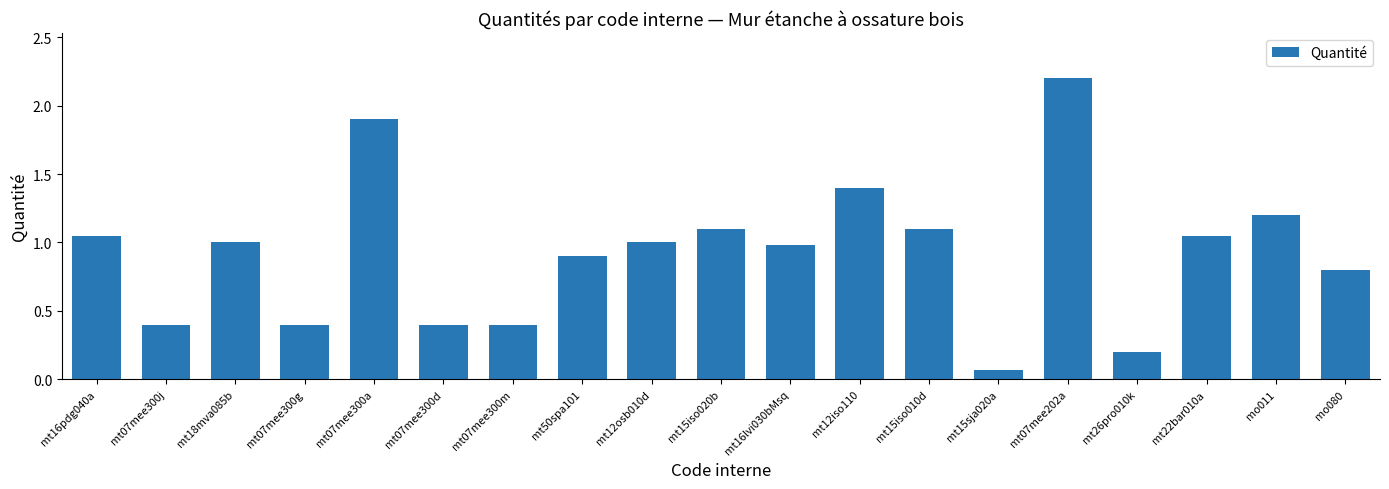

What is the maximum value shown in the chart?

2.2